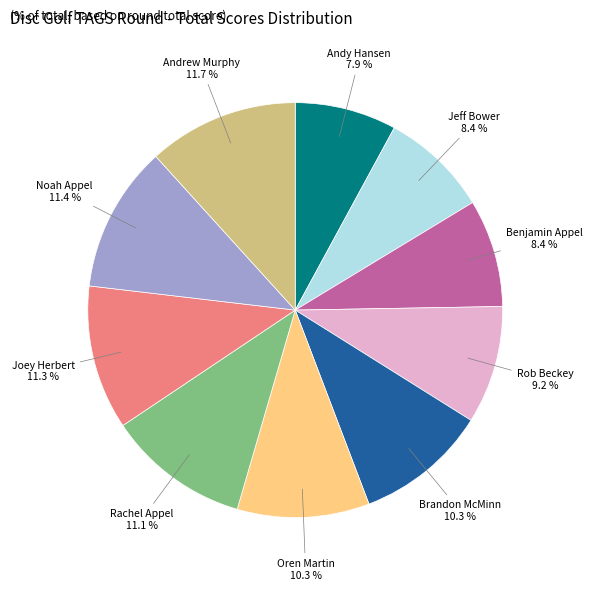

How much of the chart is everything except Andy Hansen?

92.1%